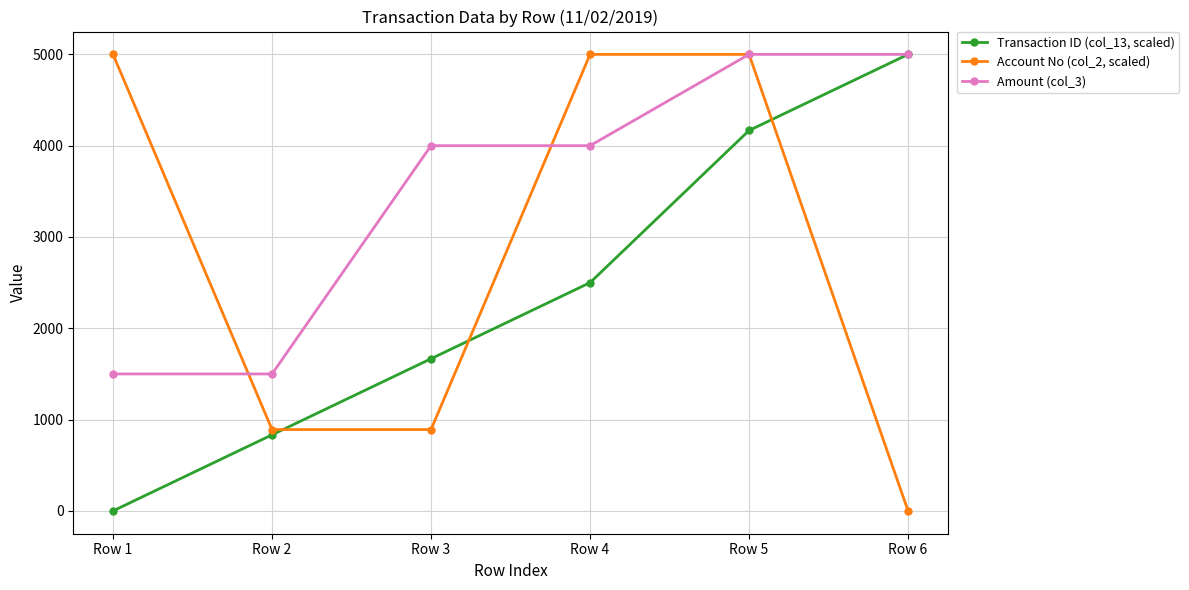

Between Row 1 and Row 5, which series saw the biggest shift?

Transaction ID (col_13, scaled)